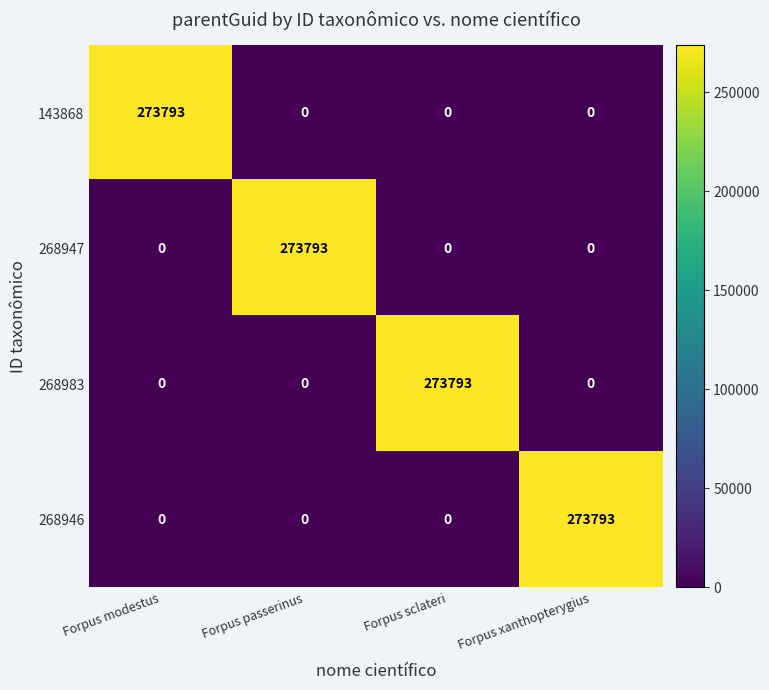

Count the number of categories in the chart.

4